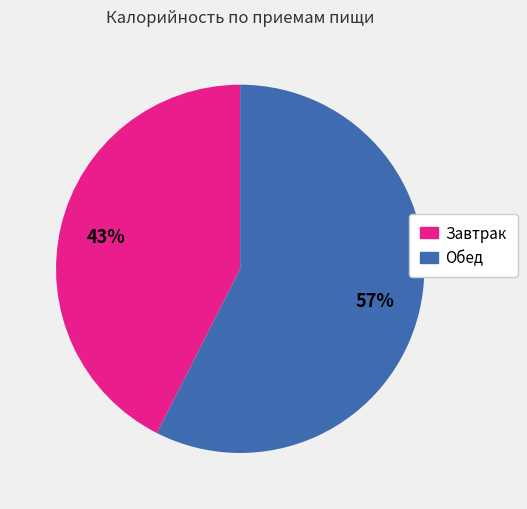

To the nearest percent, what is the combined percentage of Завтрак and Обед?

100%